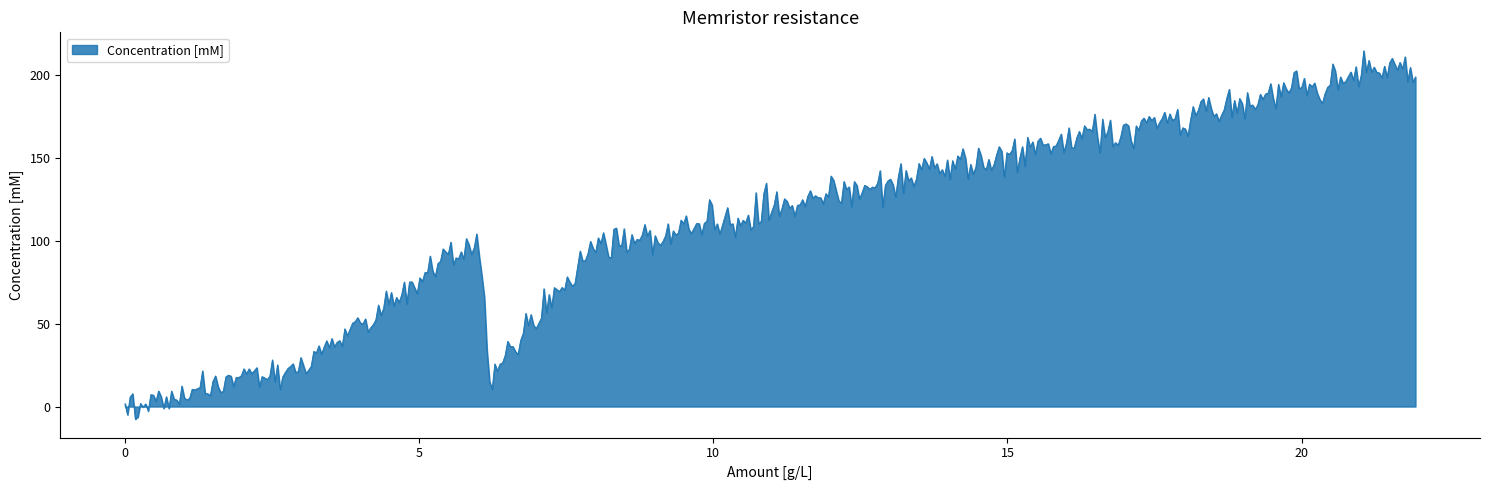

What is the smallest value displayed?

-7.6